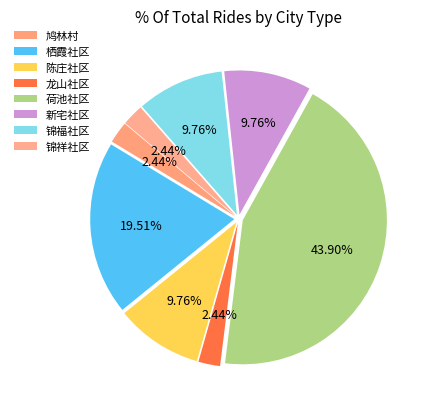

What percentage is NOT represented by 鸠林村?

97.6%